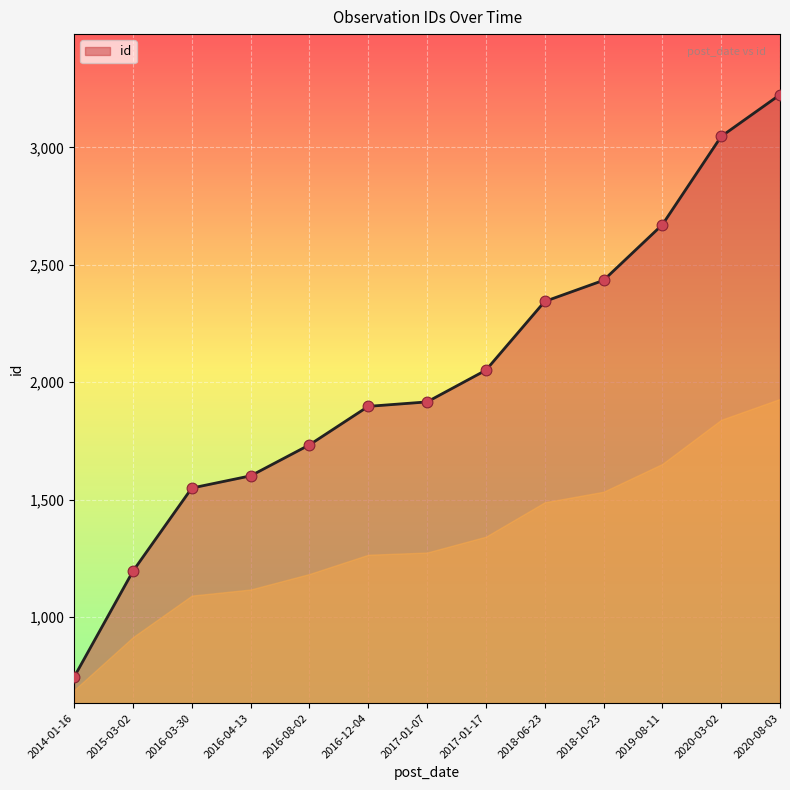

What is the ratio of the value at 2016-04-13 to the value at 2017-01-17?

0.8